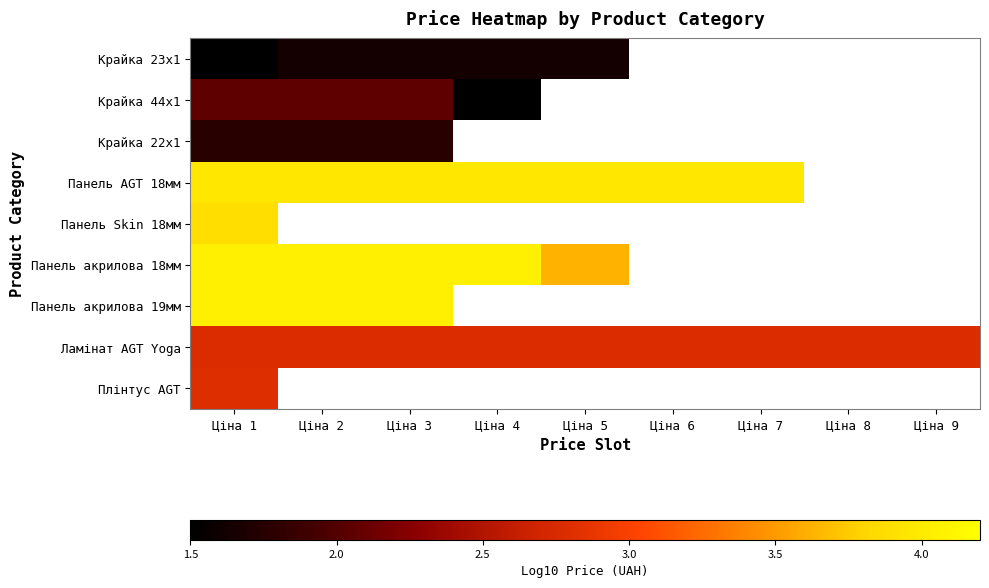

How many categories are shown in the chart?

9